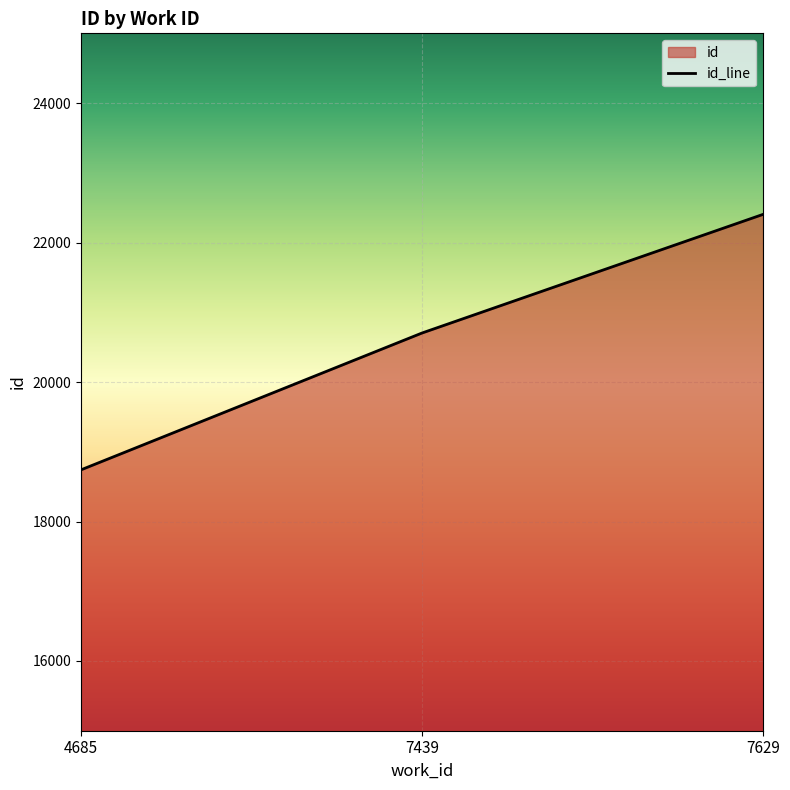

True or false: the data shows 30459 at 4685.

False